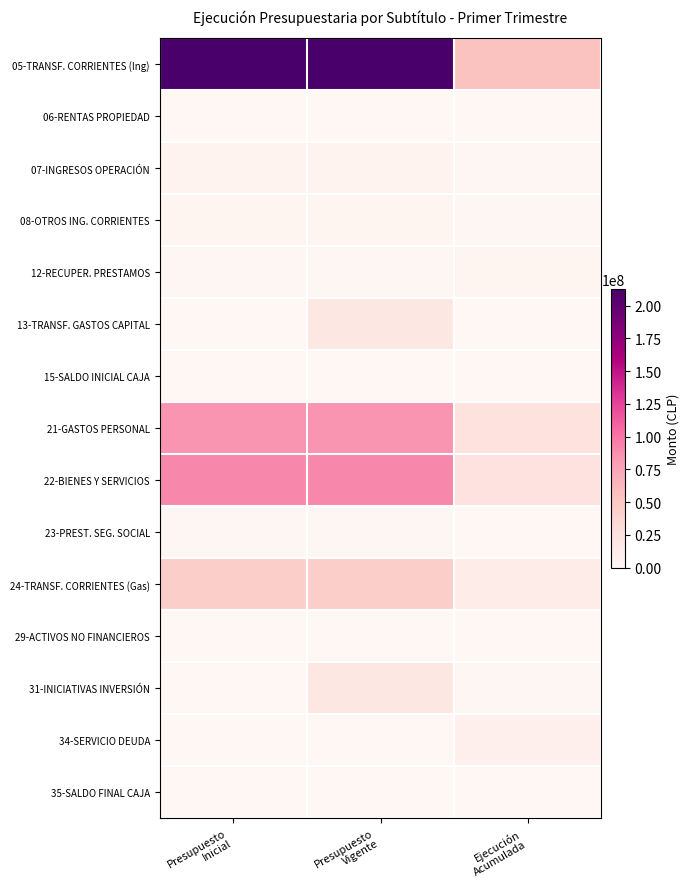

At which category does the chart reach its peak across all series?

Presupuesto
Vigente